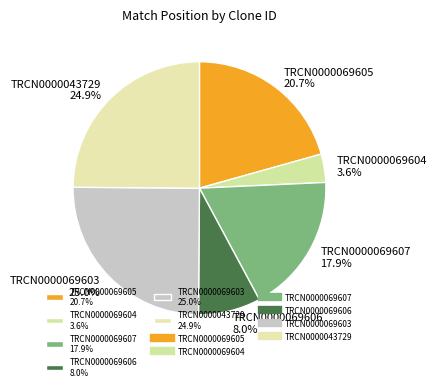

What is the ratio of the value at TRCN0000069606 to the value at TRCN0000069603?

0.3